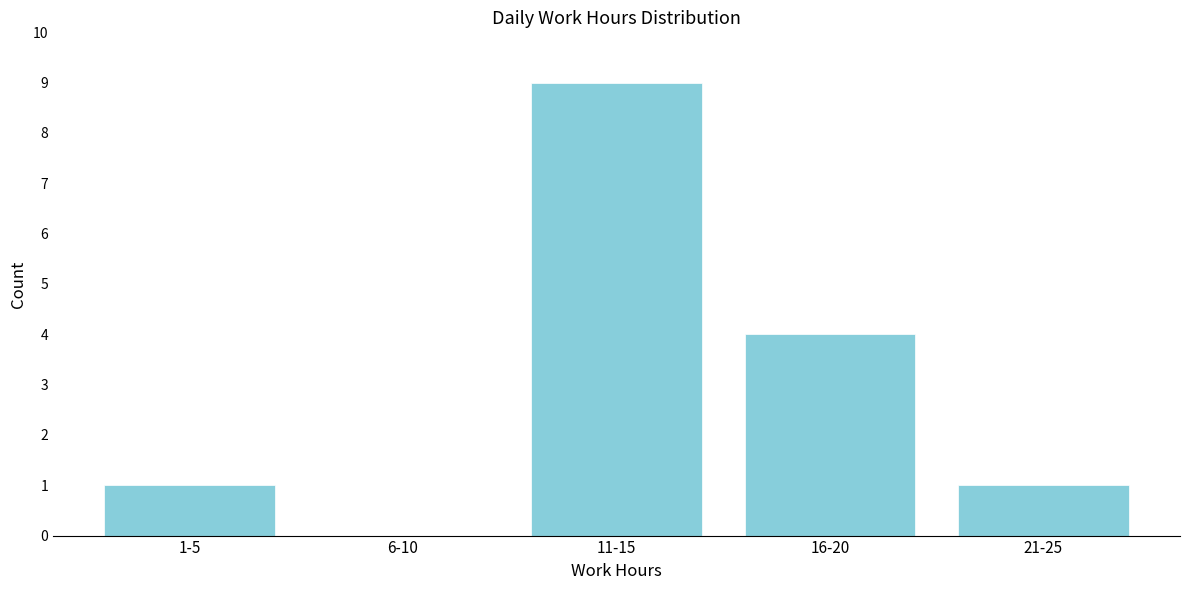

Reading right to left, extract all data points from this chart.

21-25=1	16-20=4	11-15=9	6-10=0	1-5=1